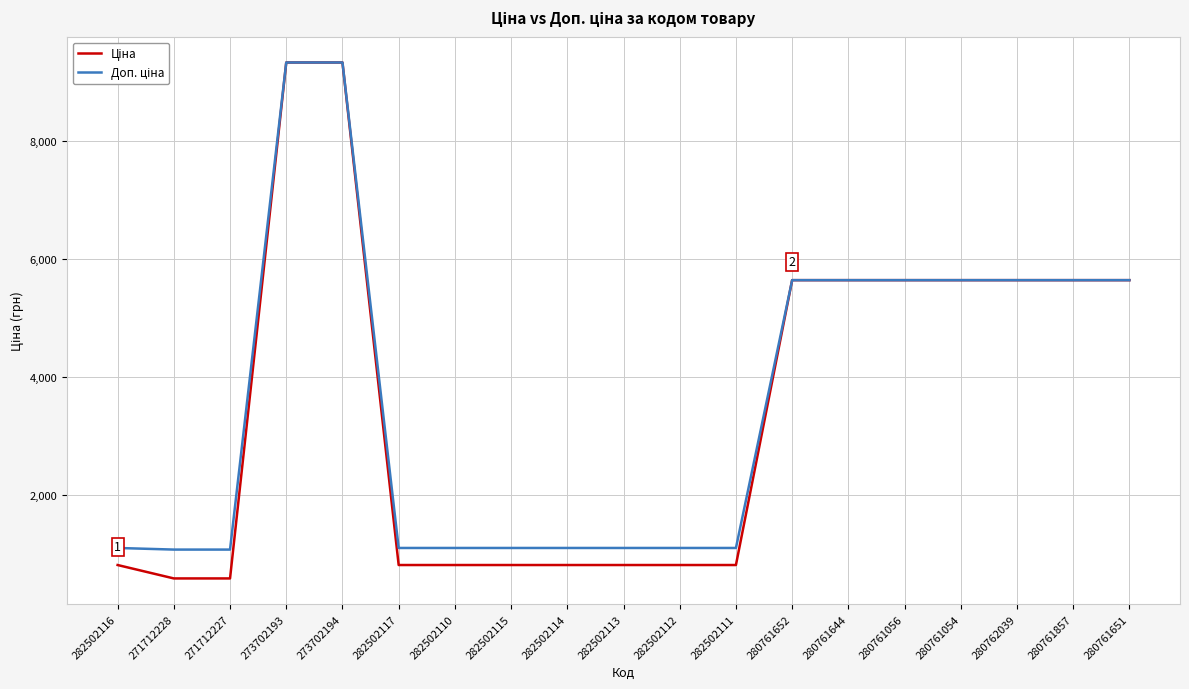

What is the difference between the highest and lowest values at 271712227?

488.5